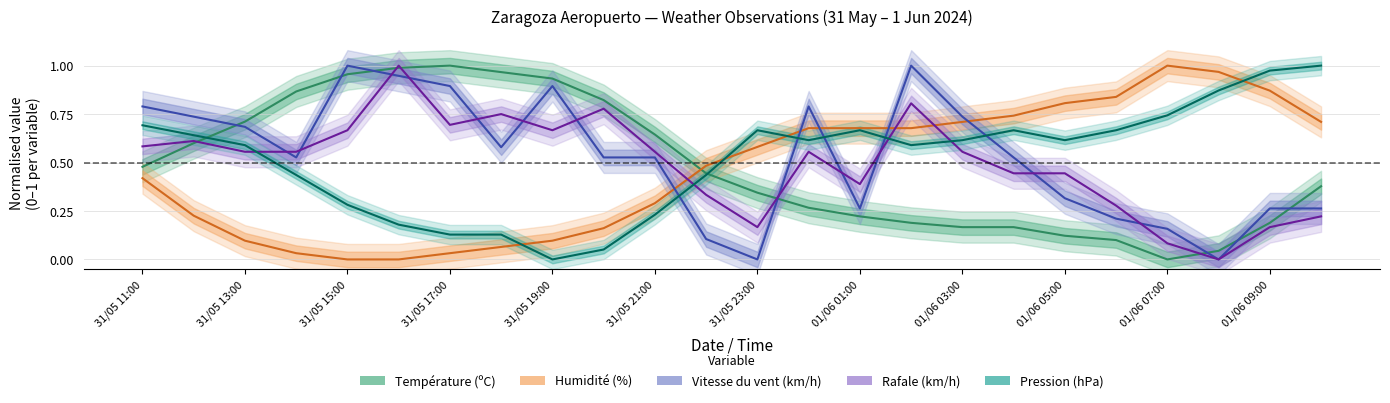

At which category does Vitesse du vent (km/h) reach its first local valley?

31/05 14:00